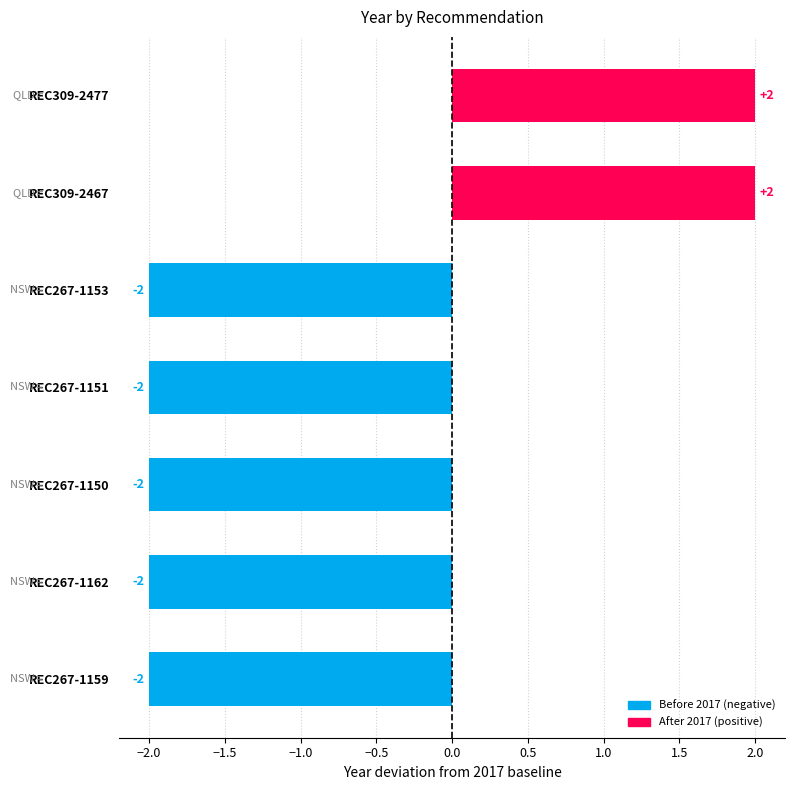

Reading top to bottom, transcribe all the data shown in this chart.

2	2	-2	-2	-2	-2	-2